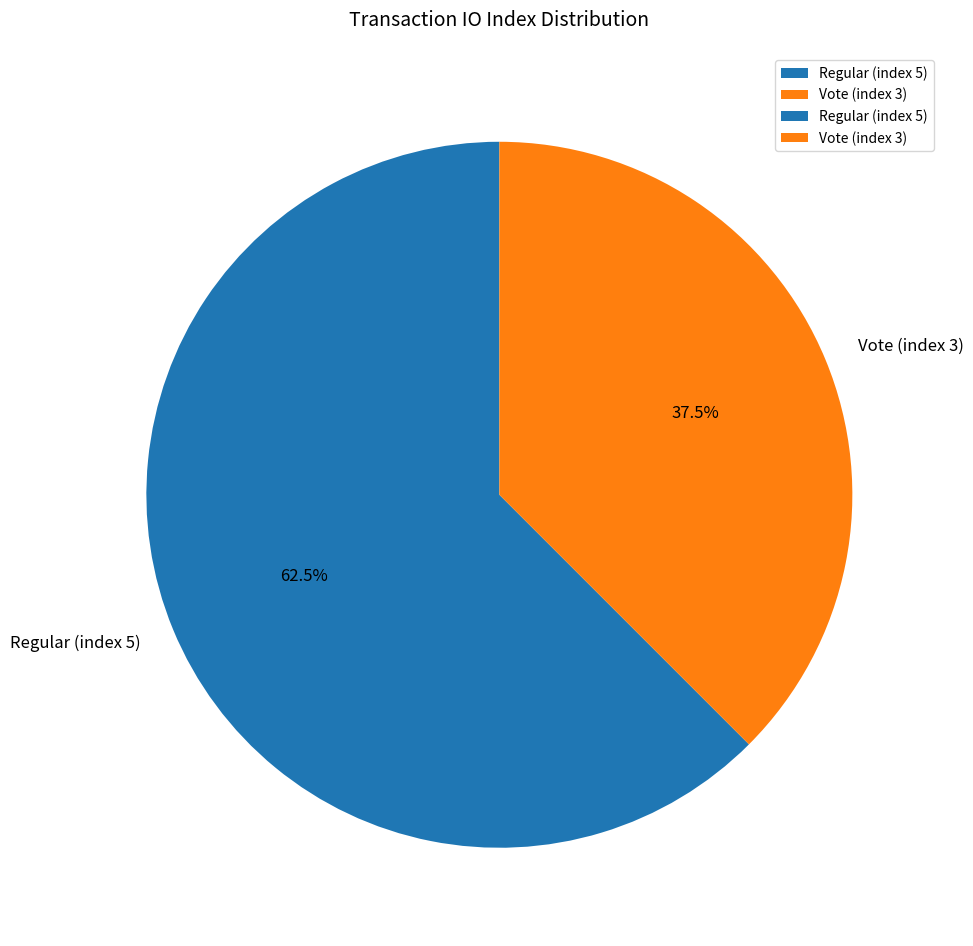

To the nearest percent, what is the average slice percentage?

50%